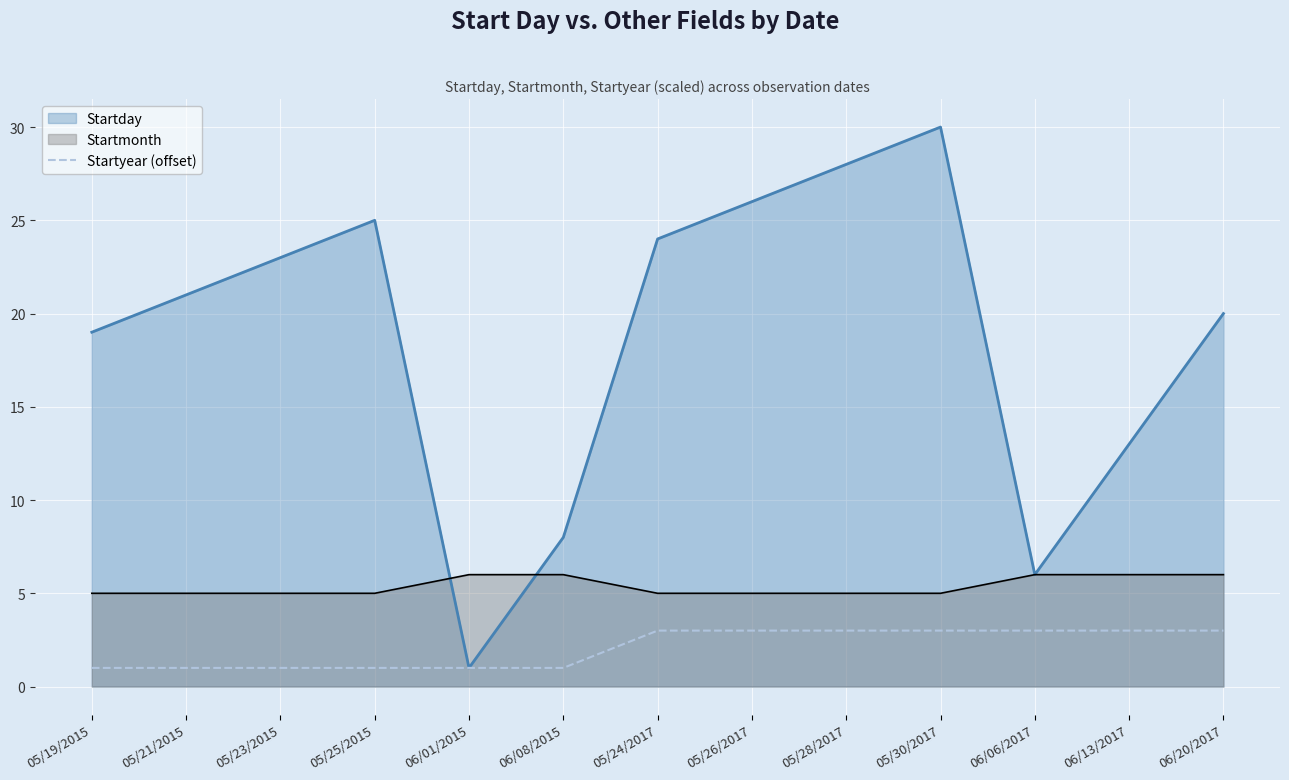

What is the label of the 11th point from the right?

05/23/2015